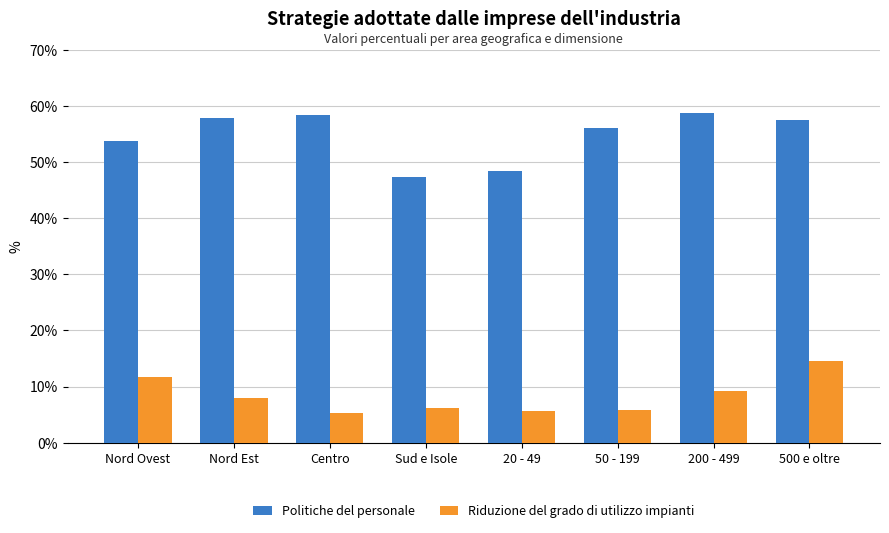

What is the difference between the Politiche del personale values at 50 - 199 and Sud e Isole?

8.8